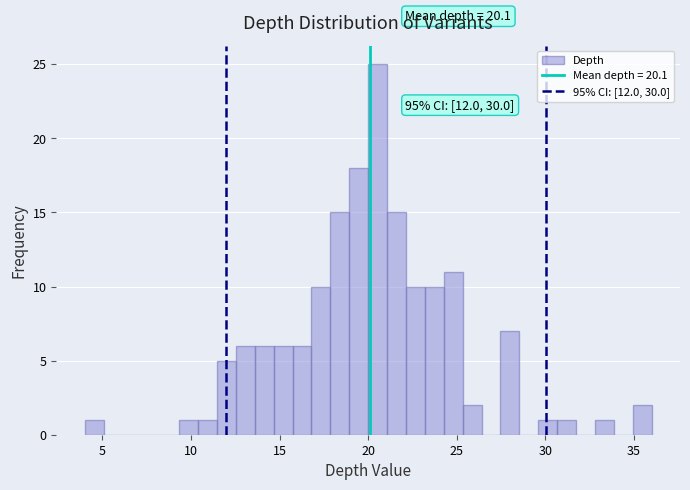

Read against the x-axis, roughly where is the centre of the tallest bar?

20.5